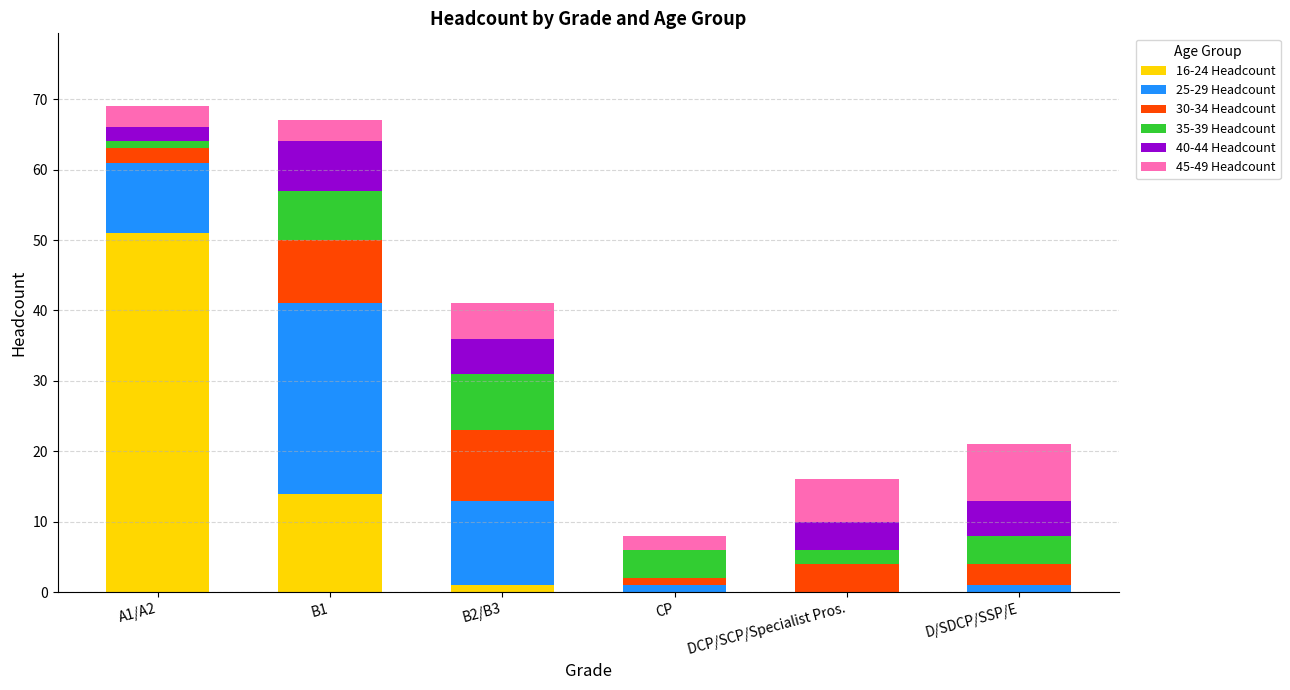

What is the highest value of the 16-24 Headcount series?

51